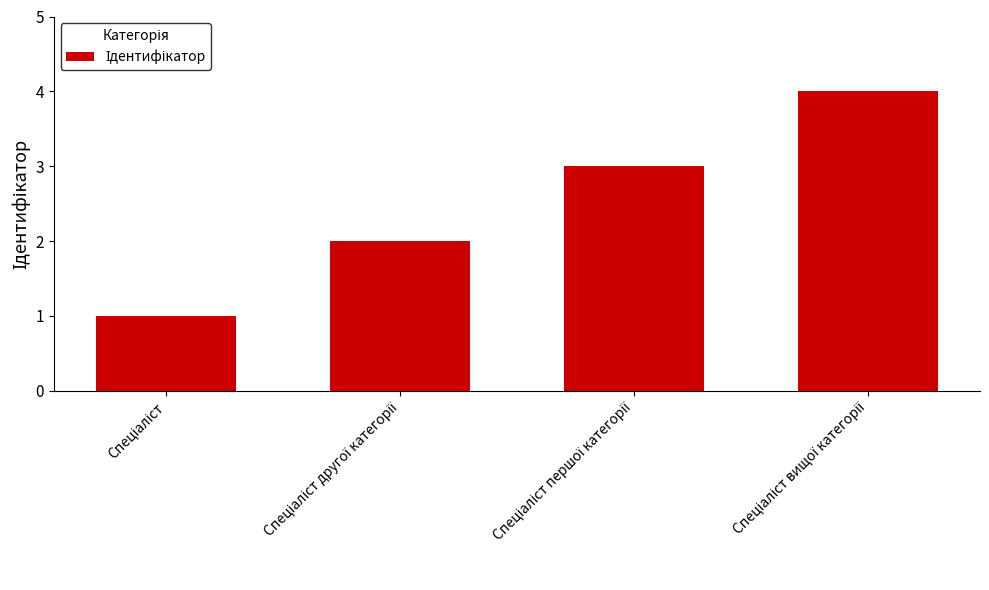

What is the maximum value shown in the chart?

4